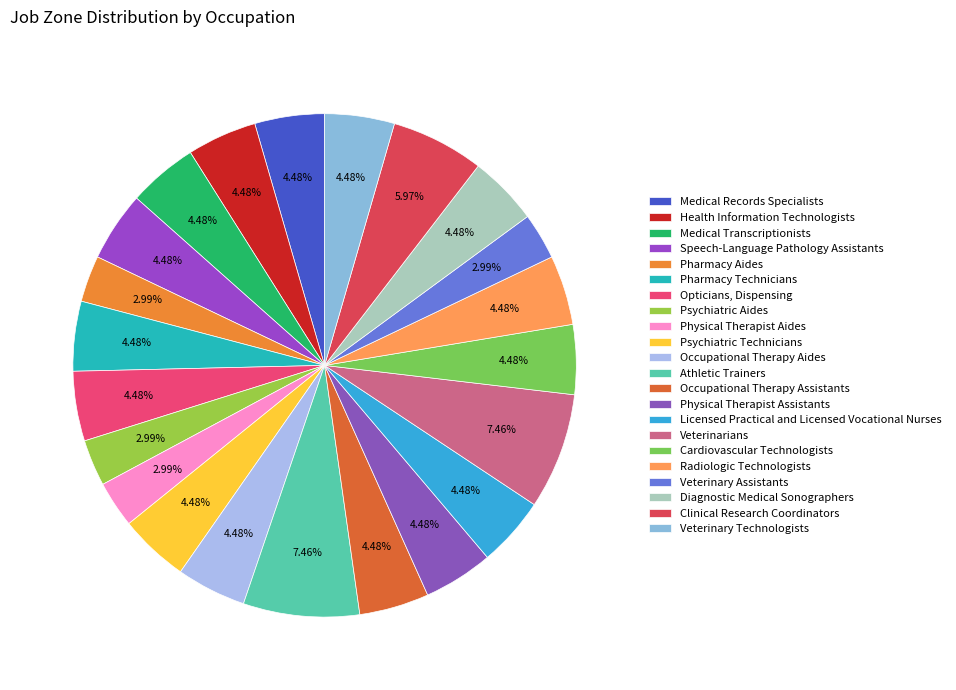

What portion of the pie excludes Diagnostic Medical Sonographers?

95.5%